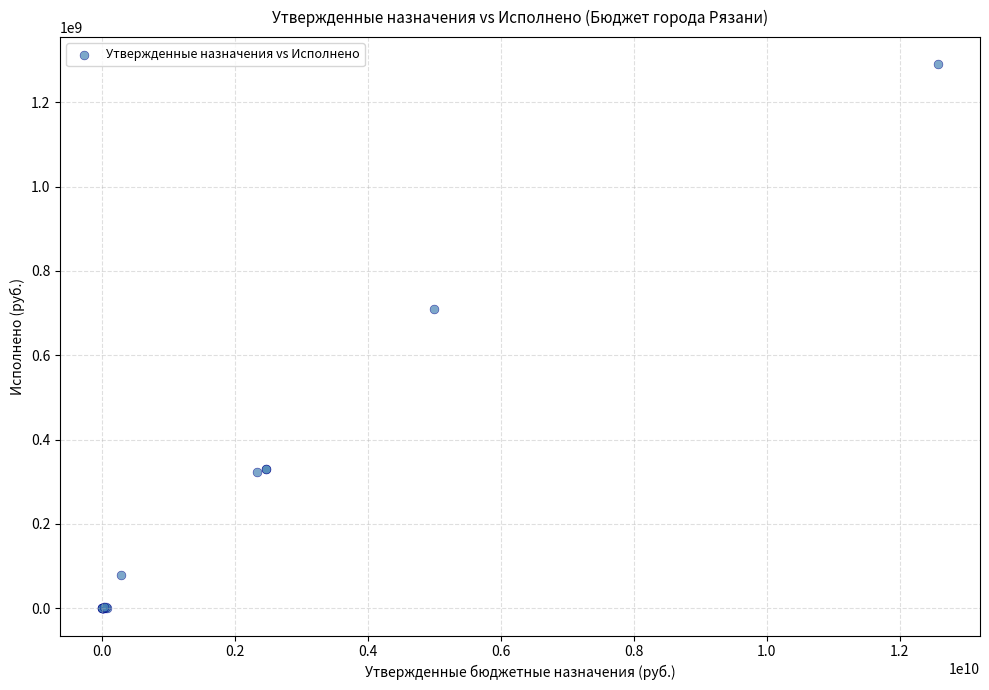

What Y value in the scatter plot is closest to 644765482?

708366929.5